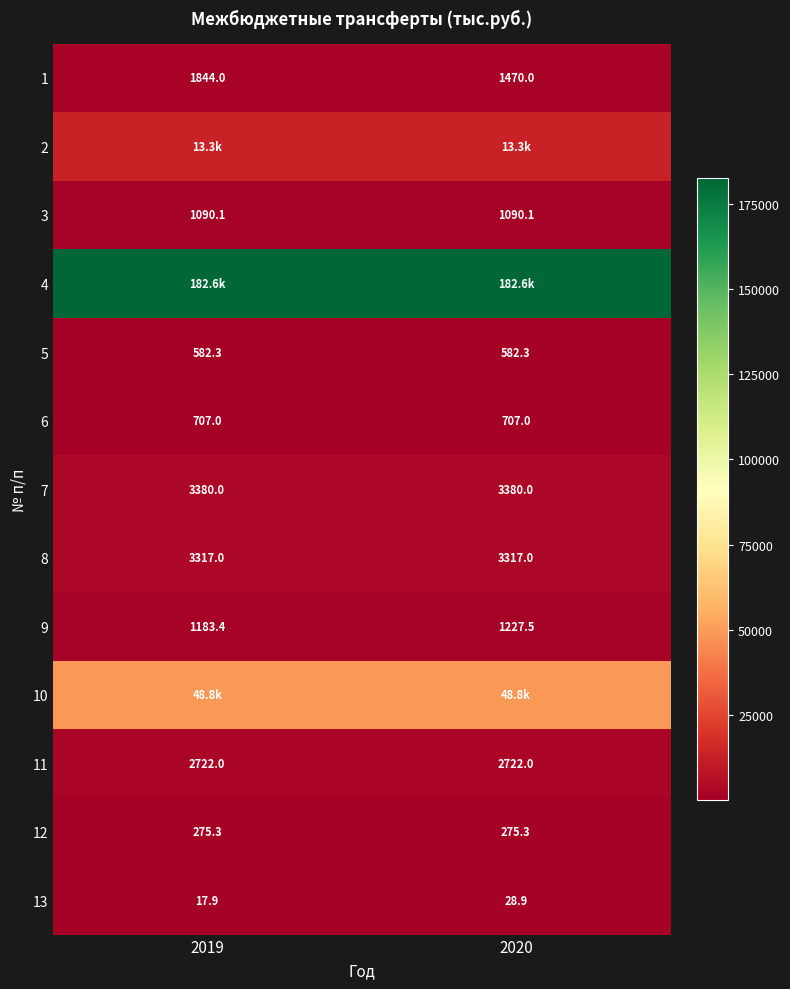

Is the value of 12 at 2020 greater than the value of 13 at 2019?

Yes